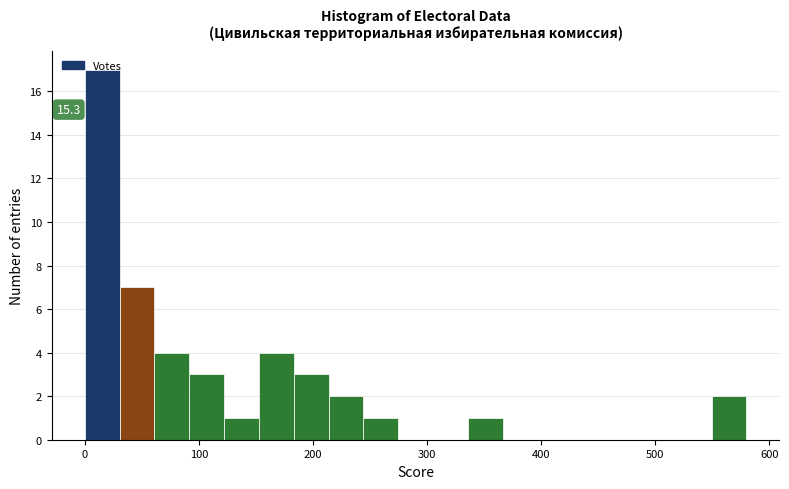

Read against the x-axis, roughly where is the centre of the tallest bar?

20